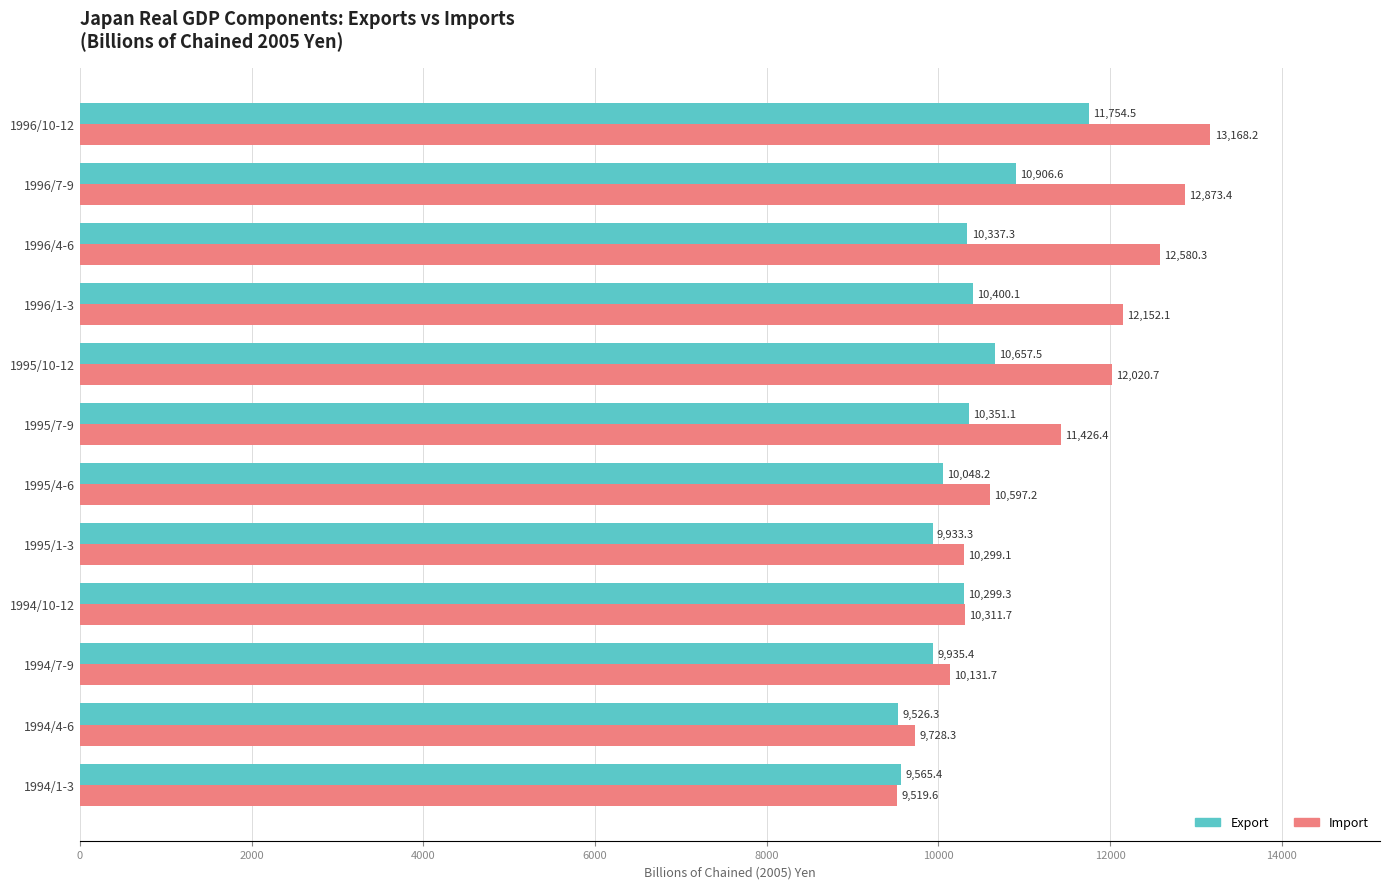

Which category has the highest value across all series?

1996/10-12